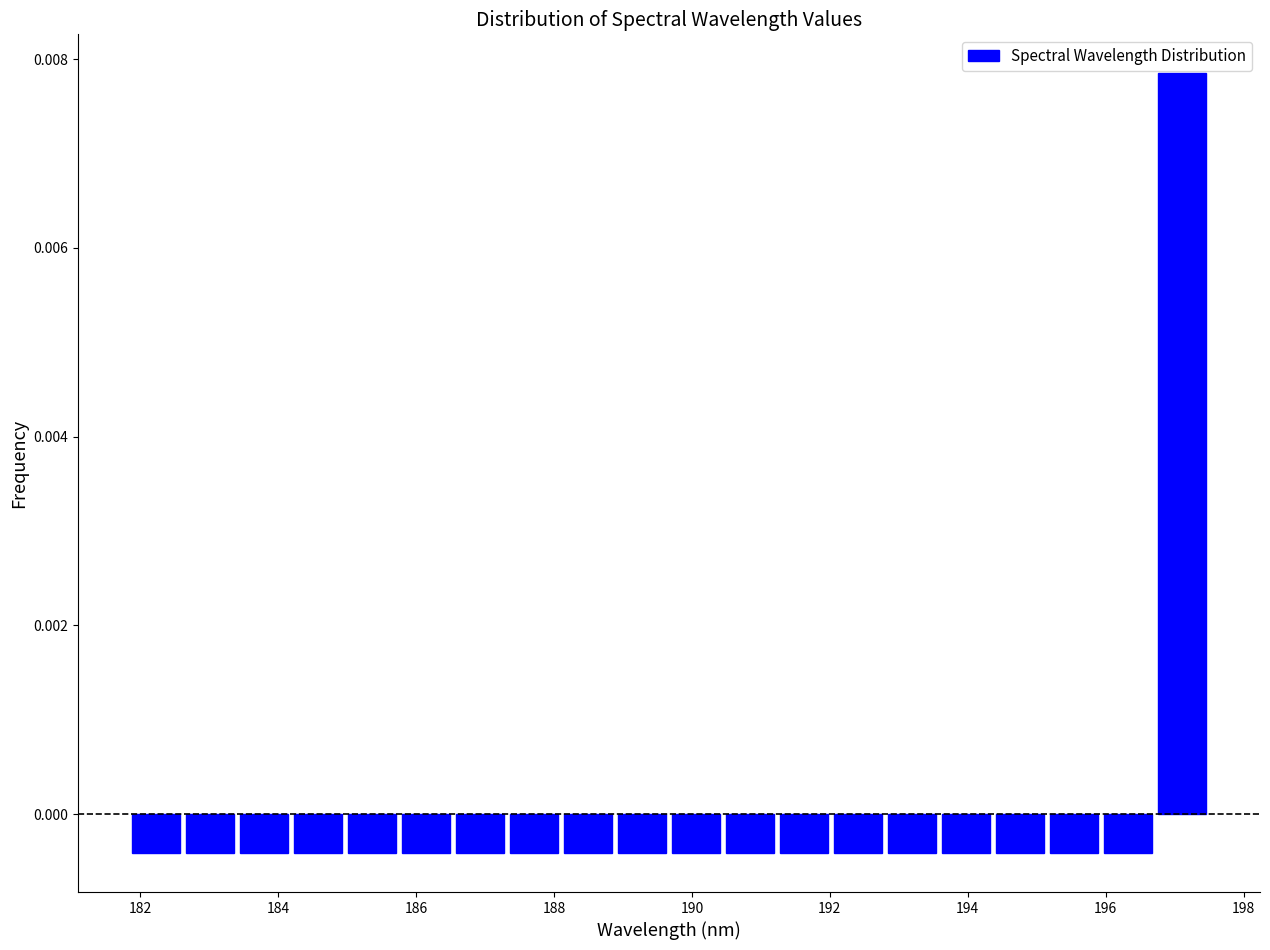

Read against the x-axis, roughly where is the centre of the tallest bar?

197.2